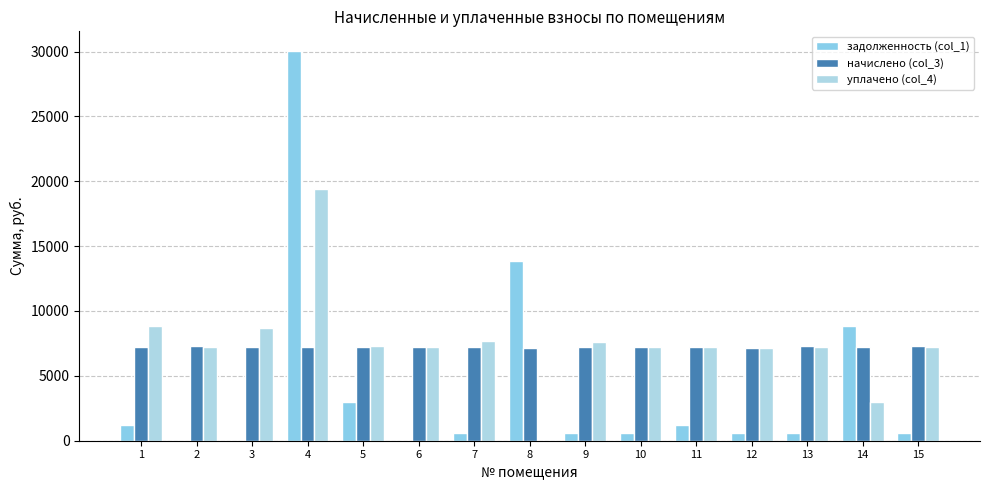

Does the chart contain stacked bars?

No